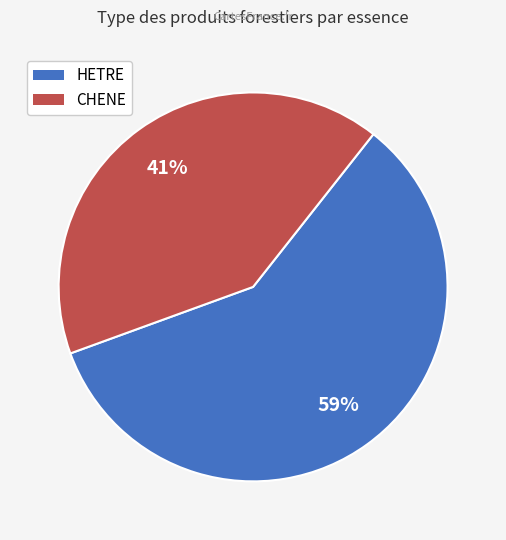

To the nearest percent, what is the difference between the largest and smallest slice percentages?

18%